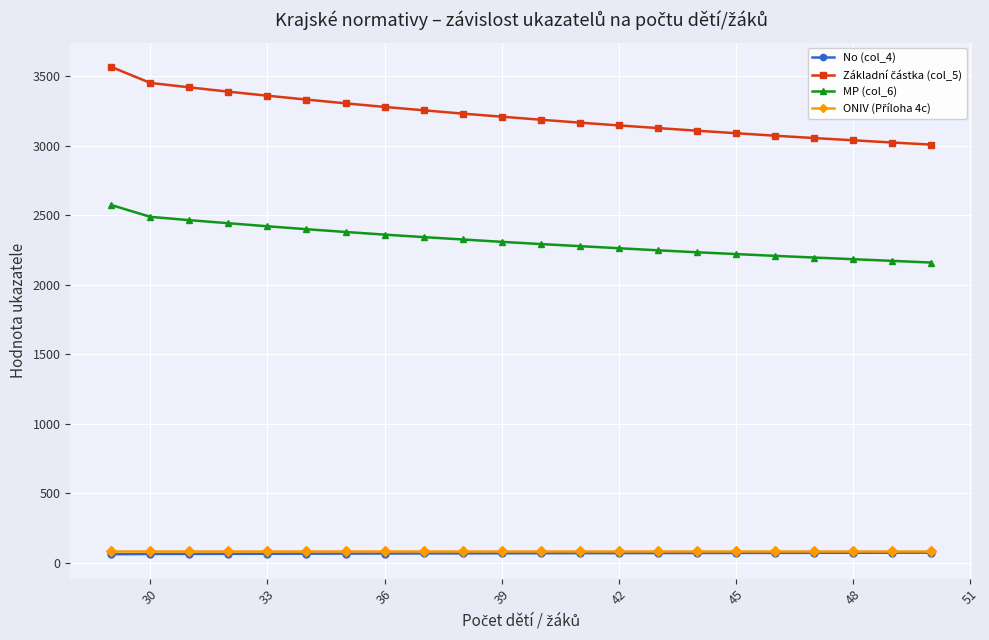

True or false: No (col_4) and MP (col_6) intersect in this chart.

False